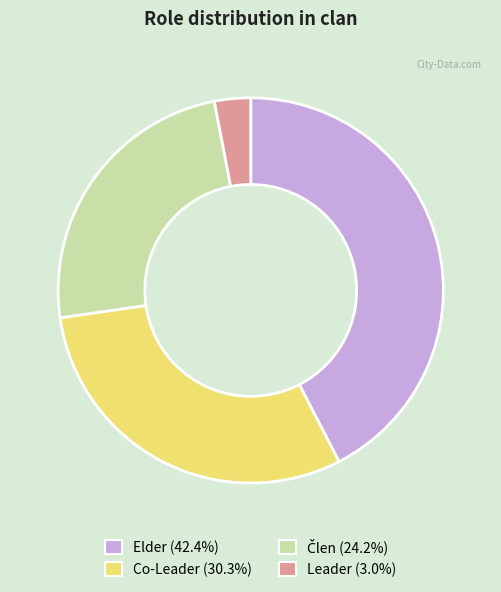

Do Leader (3.0%) and Elder (42.4%) together represent more than half of the pie?

No